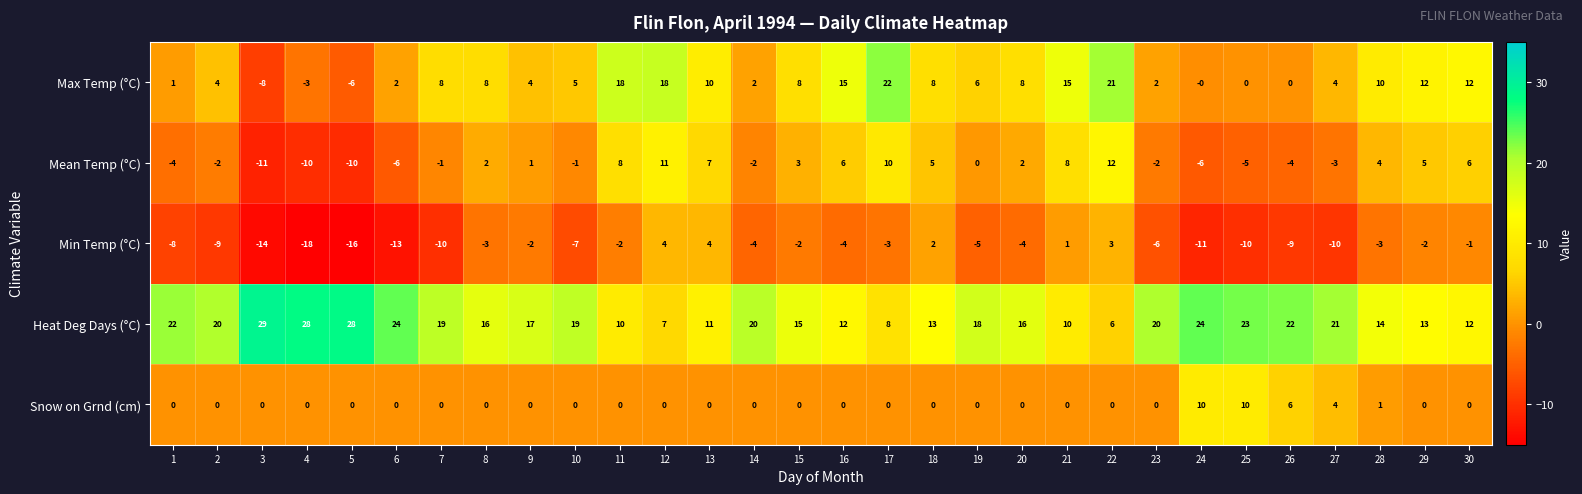

Which series has the widest spread of values?

Max Temp (°C)